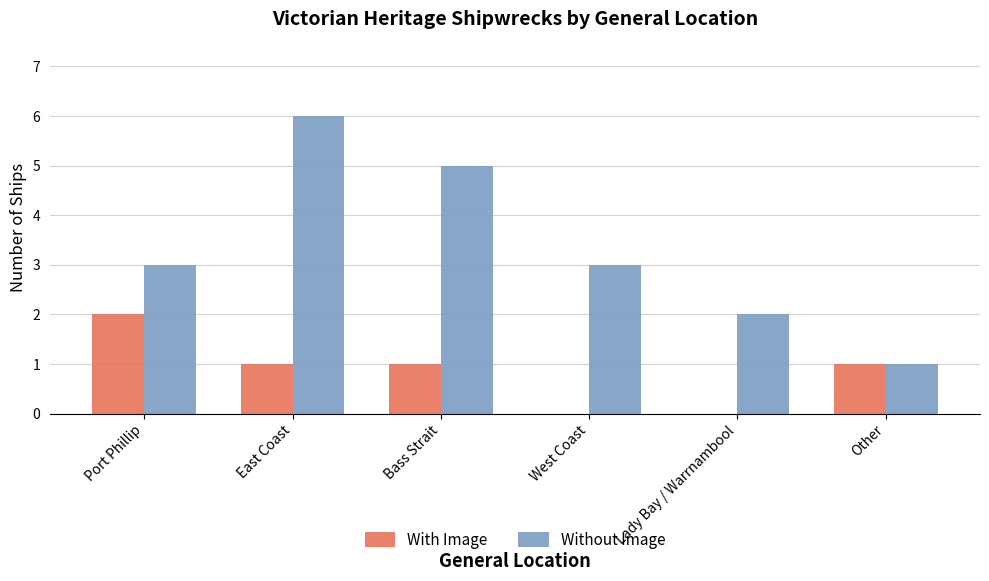

What is the maximum value shown in the chart?

6